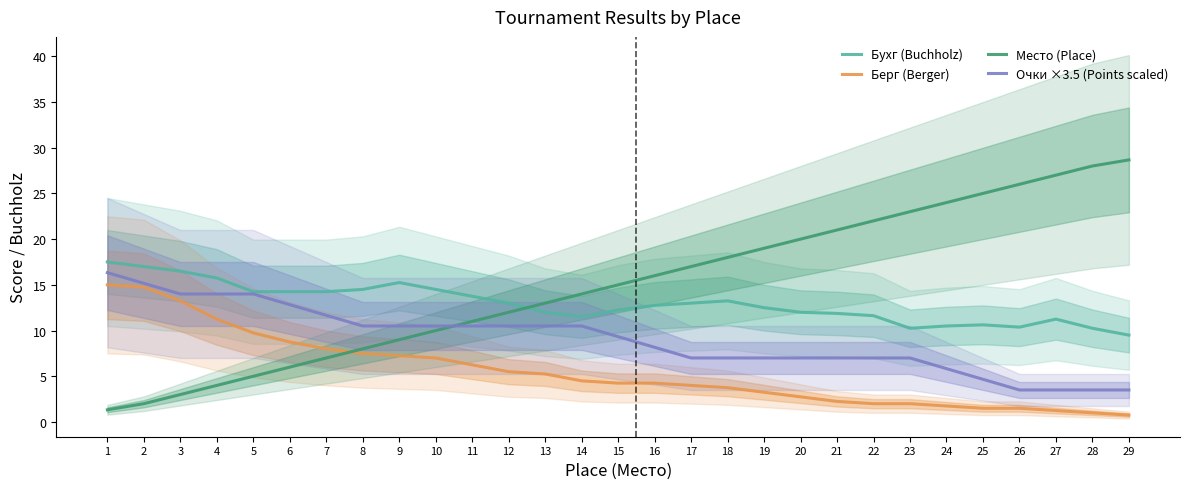

Between 10 and 24, which series saw the biggest shift?

Место (Place)